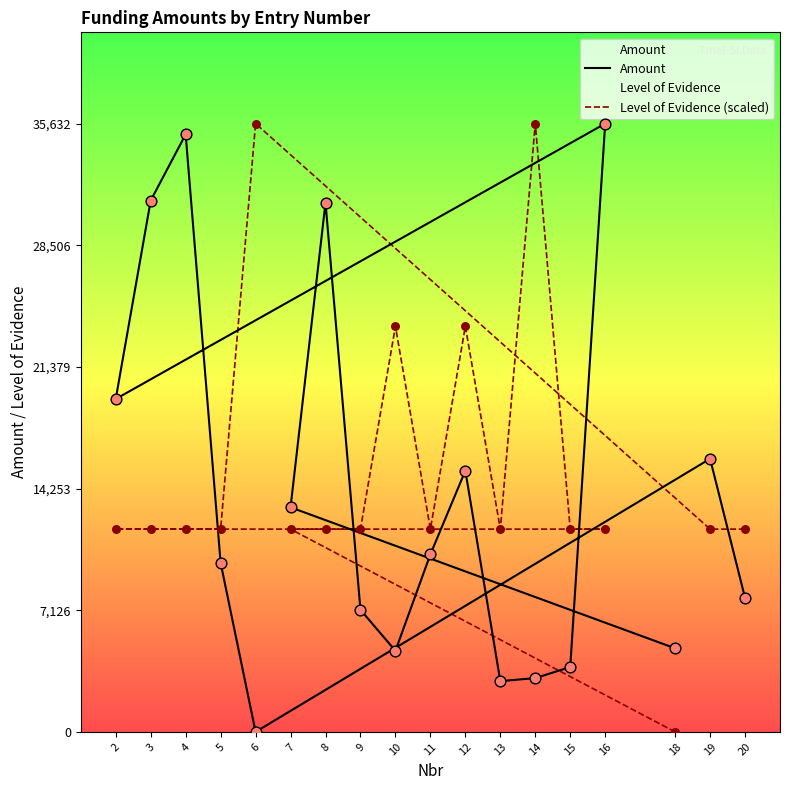

Which series has the largest total across all categories?

Level of Evidence (scaled)